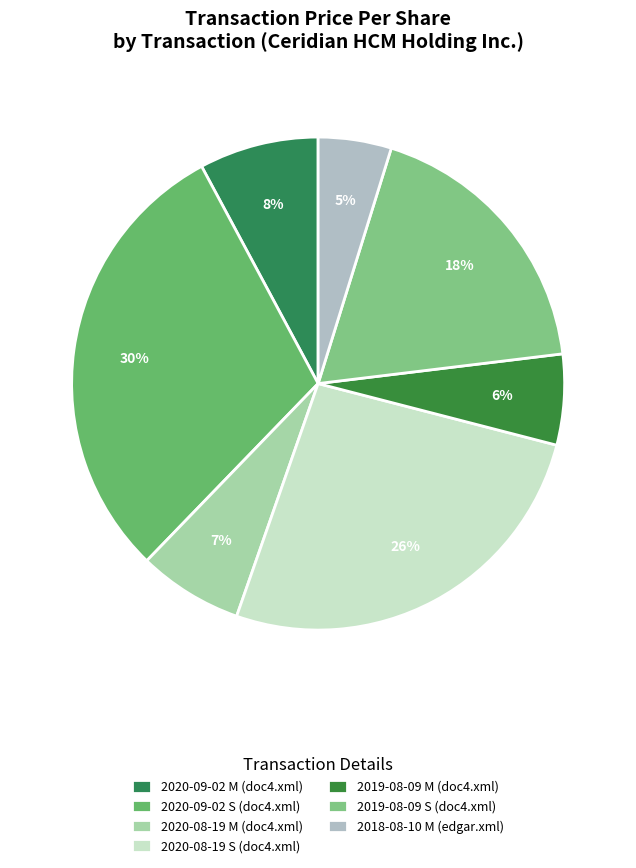

The 2019-08-09 M (doc4.xml) slice represents 1% of the pie. True or false?

False